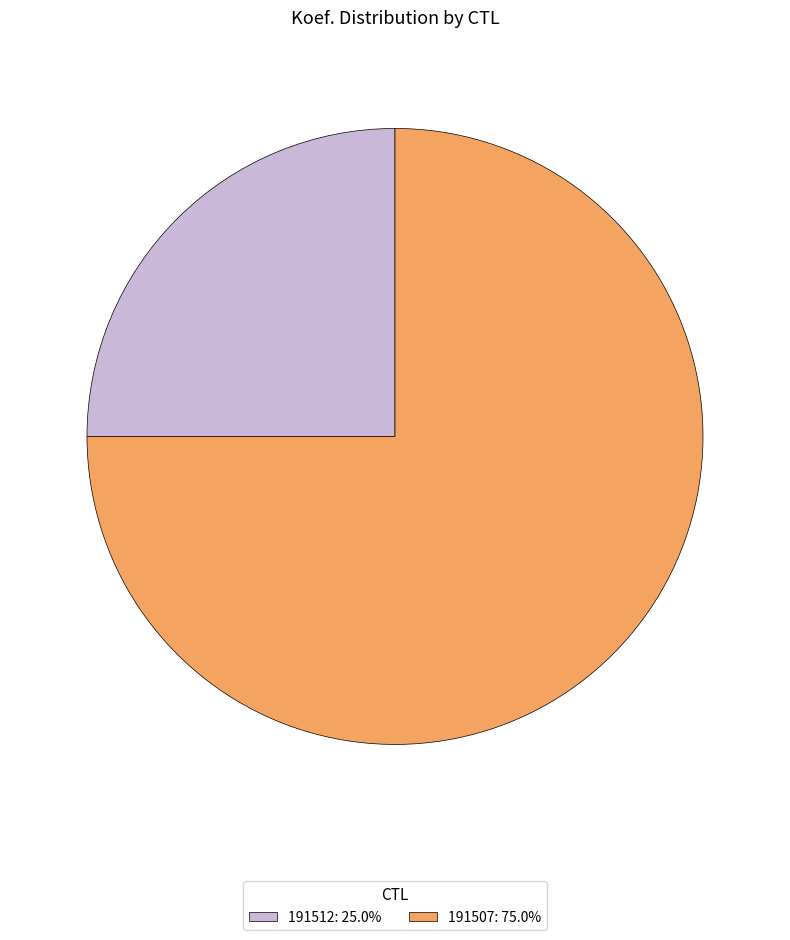

Combined, do 191512 and 191507 account for over 50%?

Yes